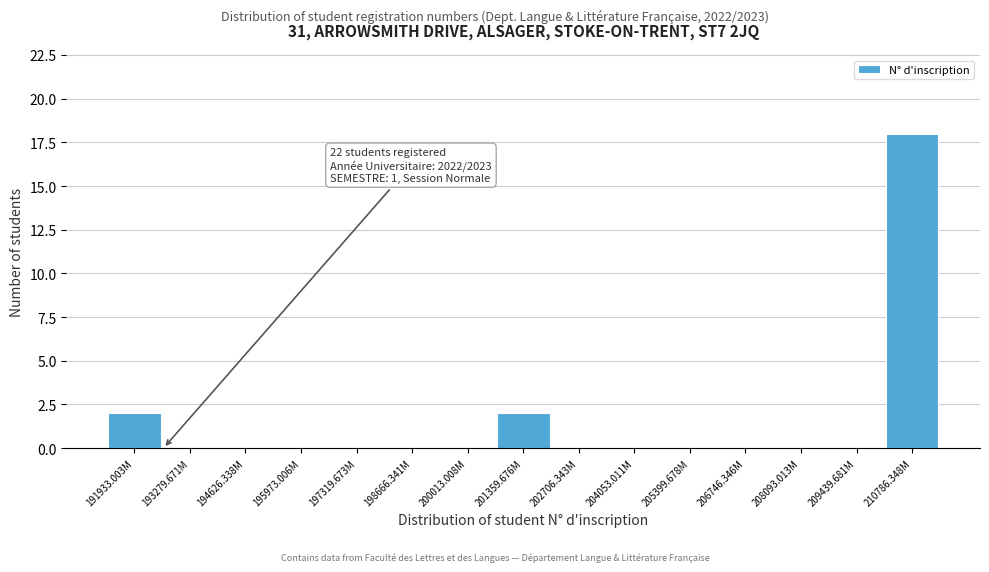

Reading left to right, list all the values displayed in this chart.

191933.003M=2	193279.671M=0	194626.338M=0	195973.006M=0	197319.673M=0	198666.341M=0	200013.008M=0	201359.676M=2	202706.343M=0	204053.011M=0	205399.678M=0	206746.346M=0	208093.013M=0	209439.681M=0	210786.348M=18